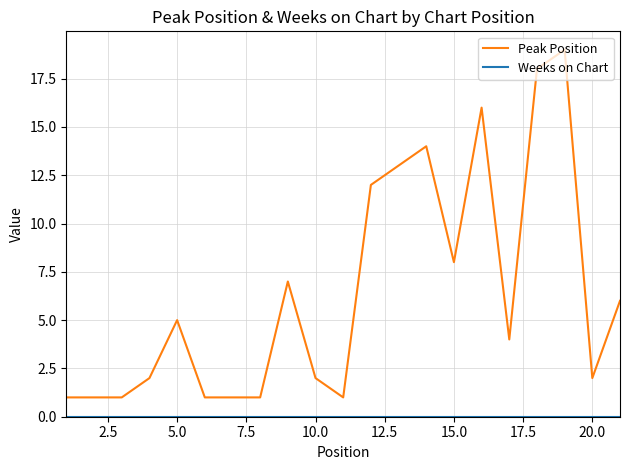

Which series has the largest total across all categories?

Peak Position